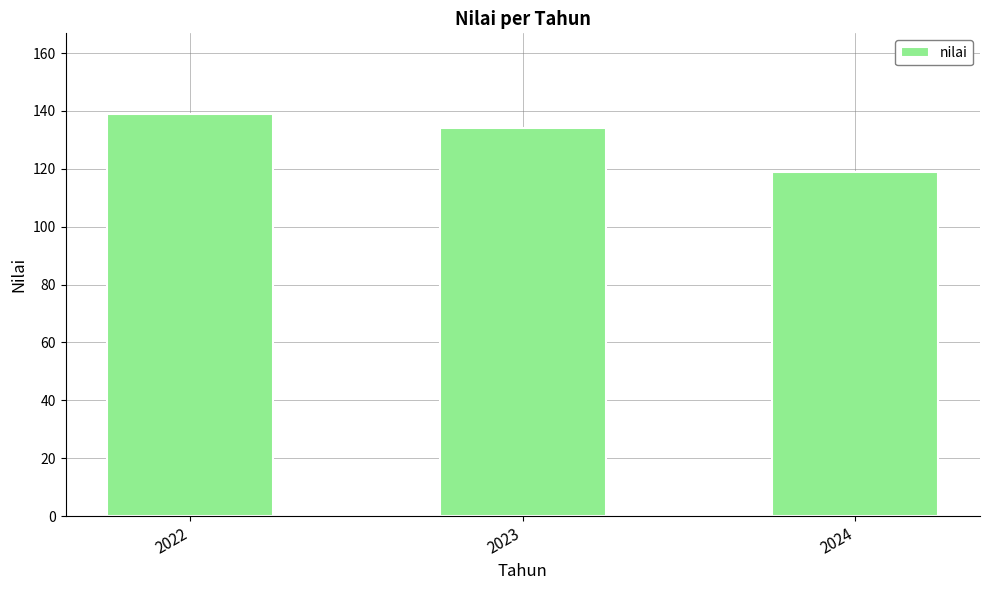

The chart shows a value of 119 at 2024. True or false?

True